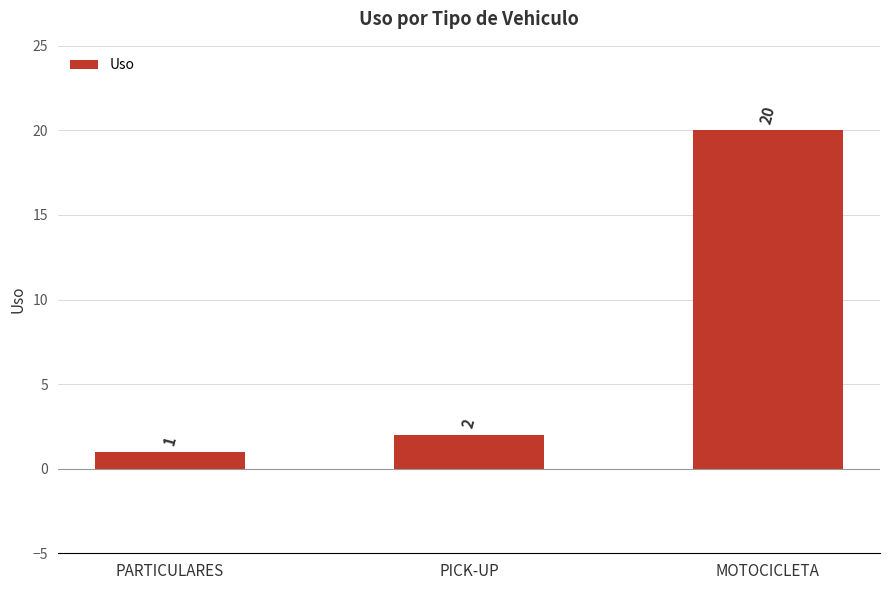

Reading left to right, extract all data points from this chart.

PARTICULARES=1	PICK-UP=2	MOTOCICLETA=20